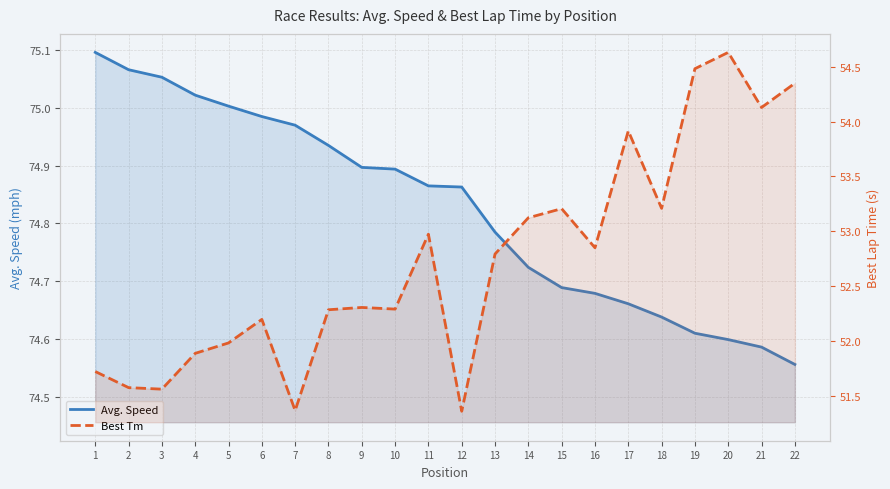

At how many categories does at least one series exceed 56?

22